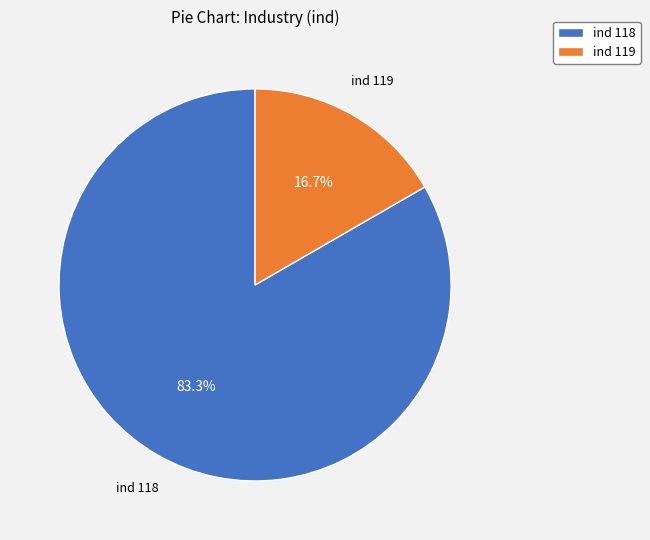

What portion of the pie excludes ind 118?

16.7%